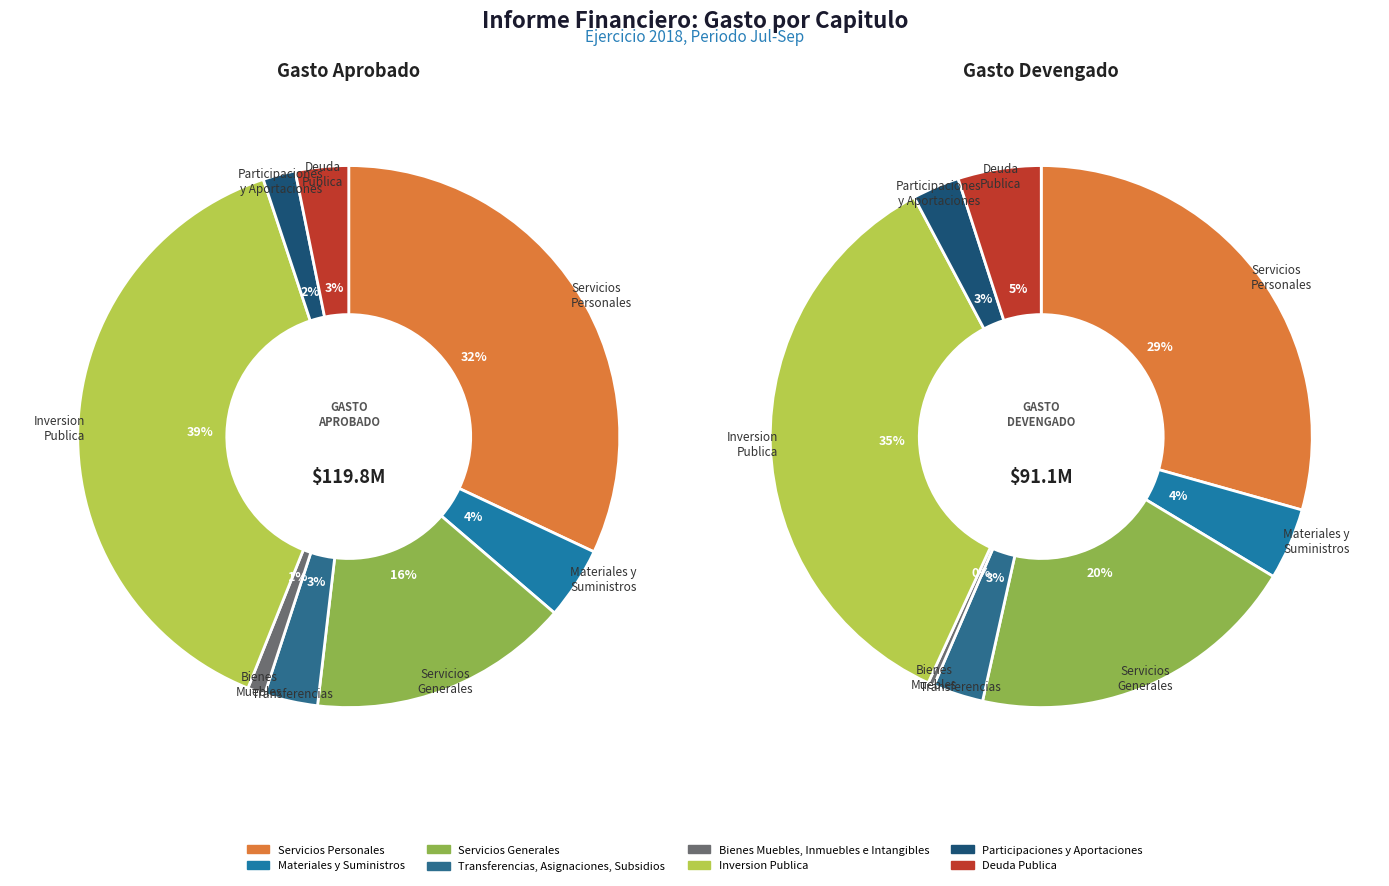

To the nearest percent, what is the difference between the 7 and 2 slice percentages?

12%